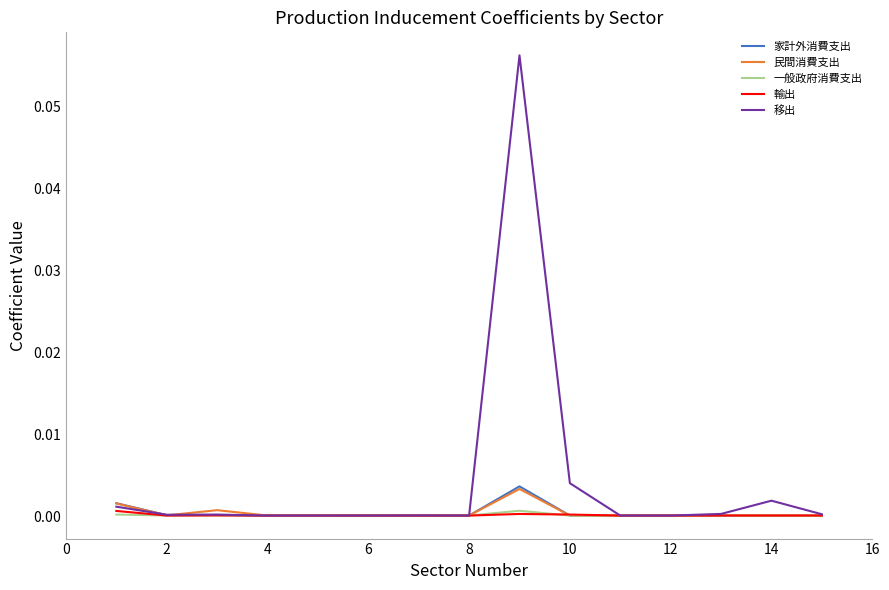

Which series has the largest range (max minus min)?

移出